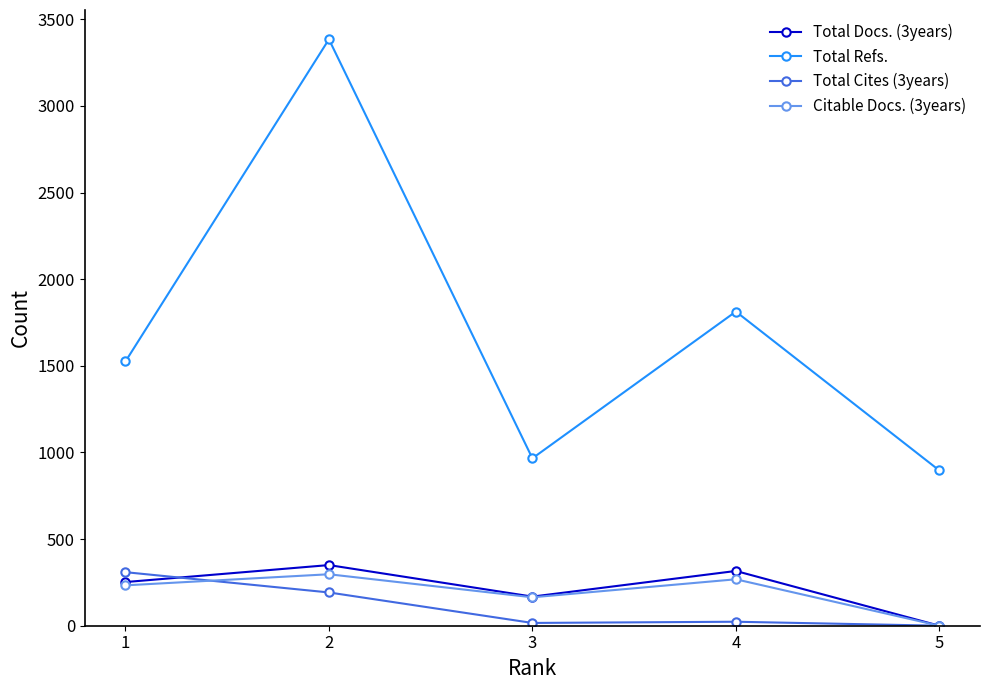

True or false: Total Refs. and Citable Docs. (3years) cross at least once.

False